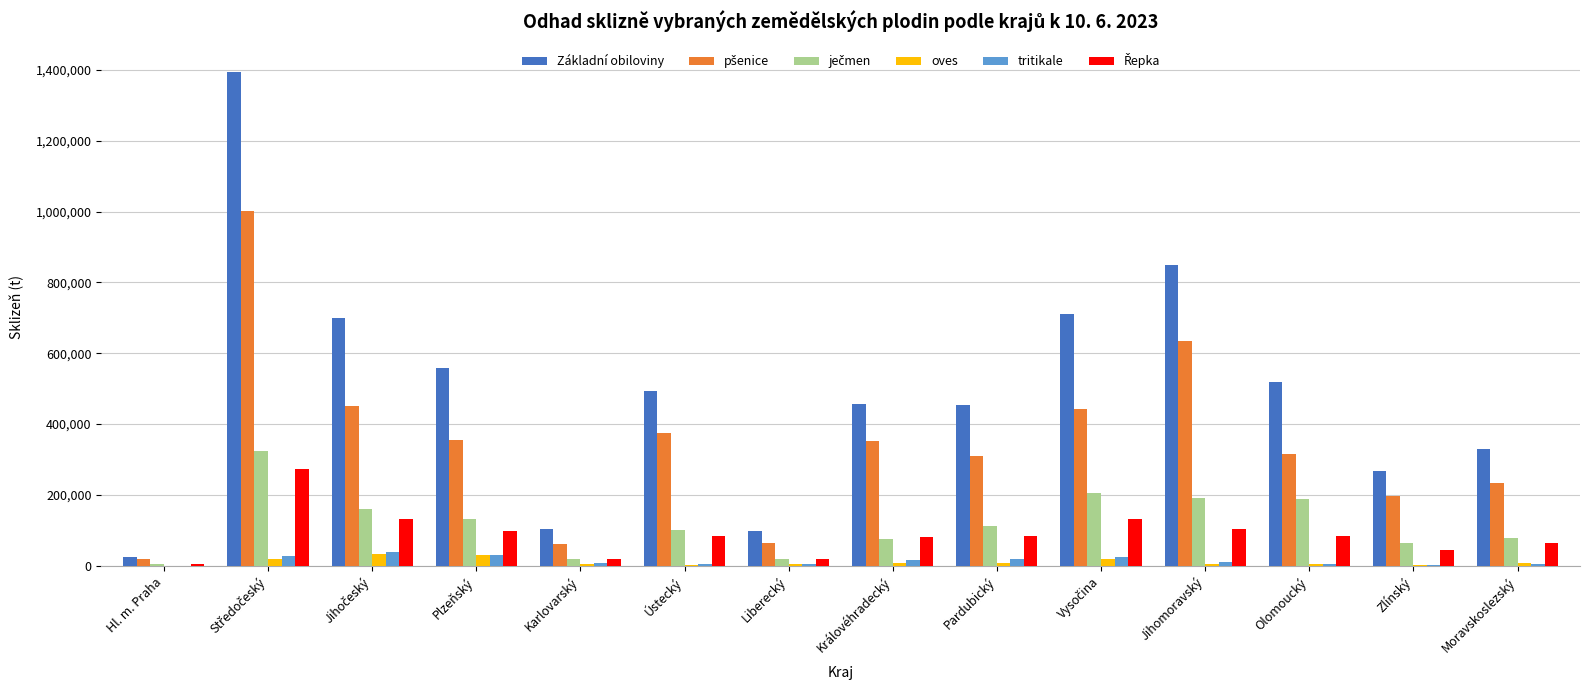

How many data points in tritikale are above 11724?

7